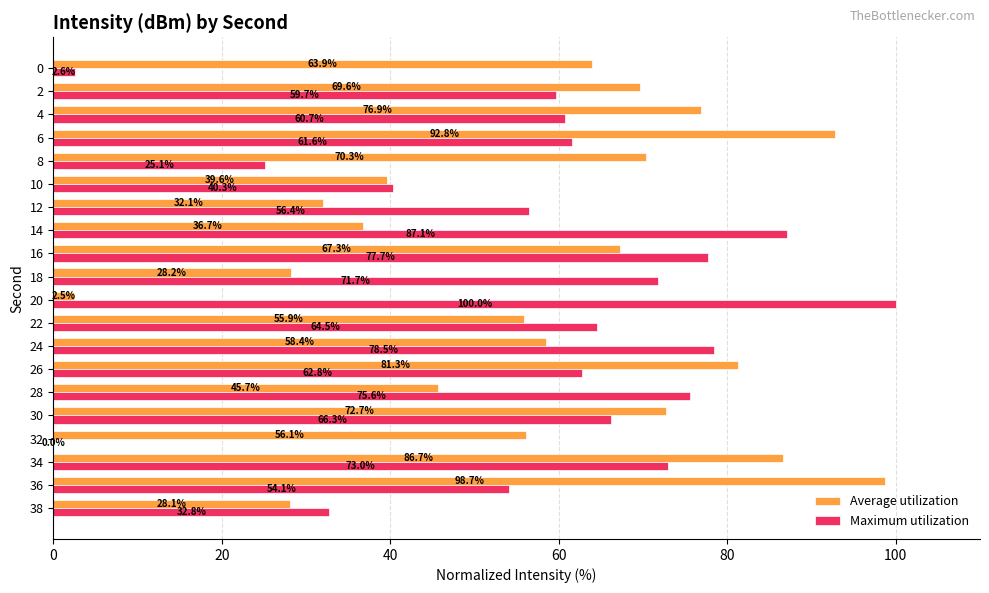

Which series changed the most between 4 and 38?

Average utilization